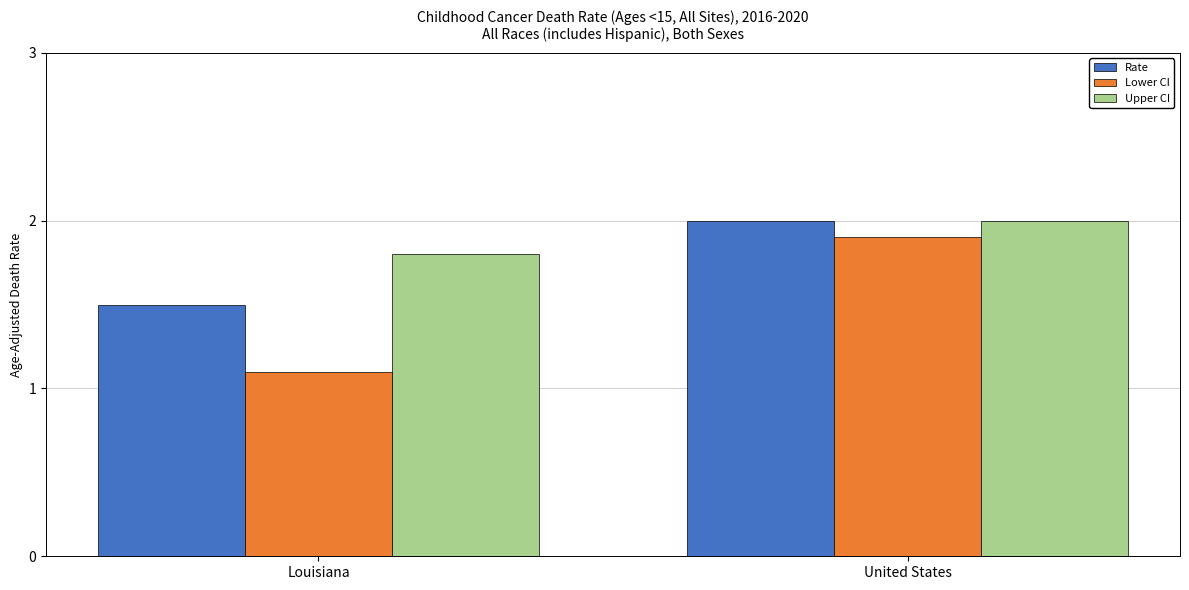

What are all the series names shown in the legend?

Rate, Lower CI, Upper CI